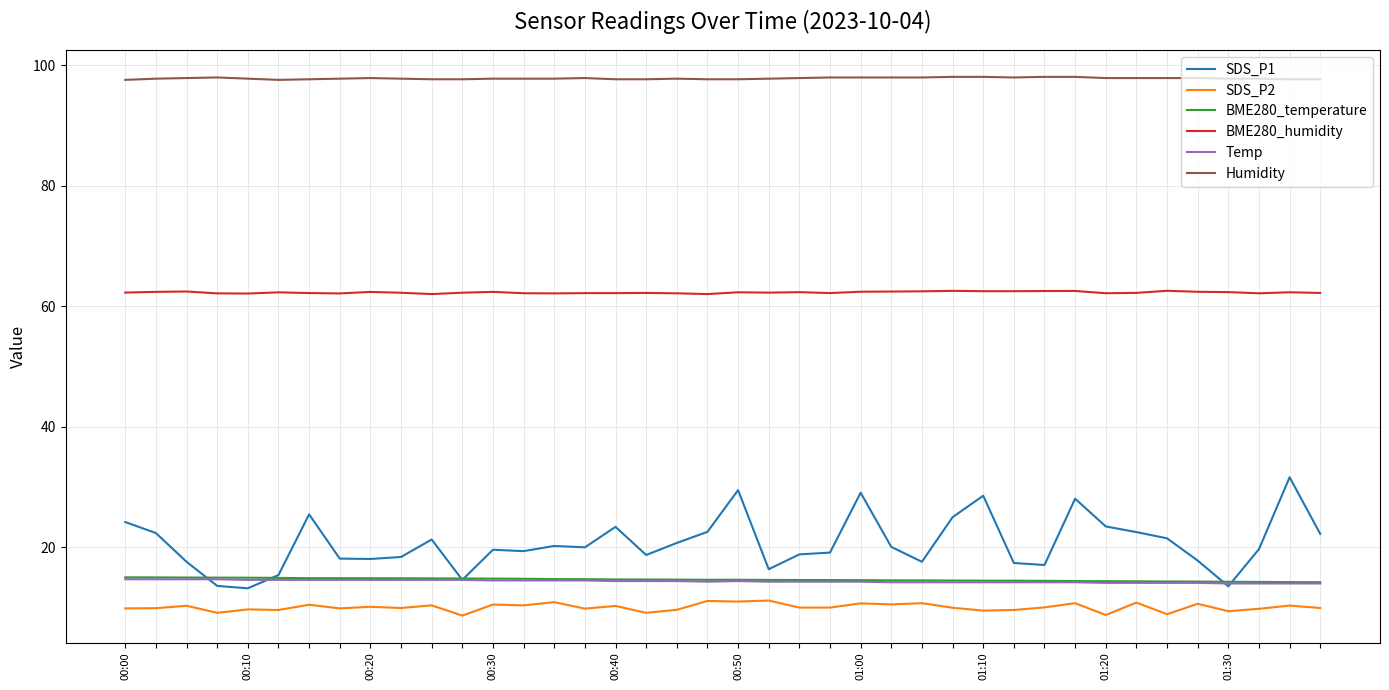

True or false: SDS_P2 and BME280_temperature cross at least once.

False